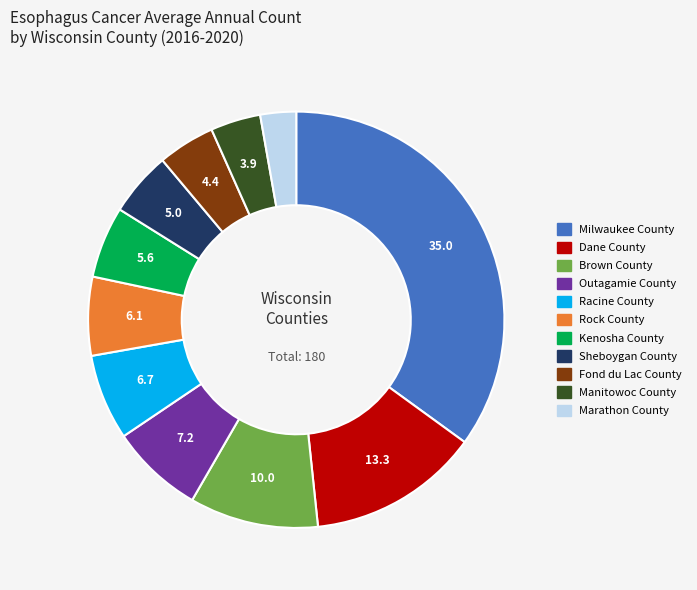

How many slices are in this pie chart?

11